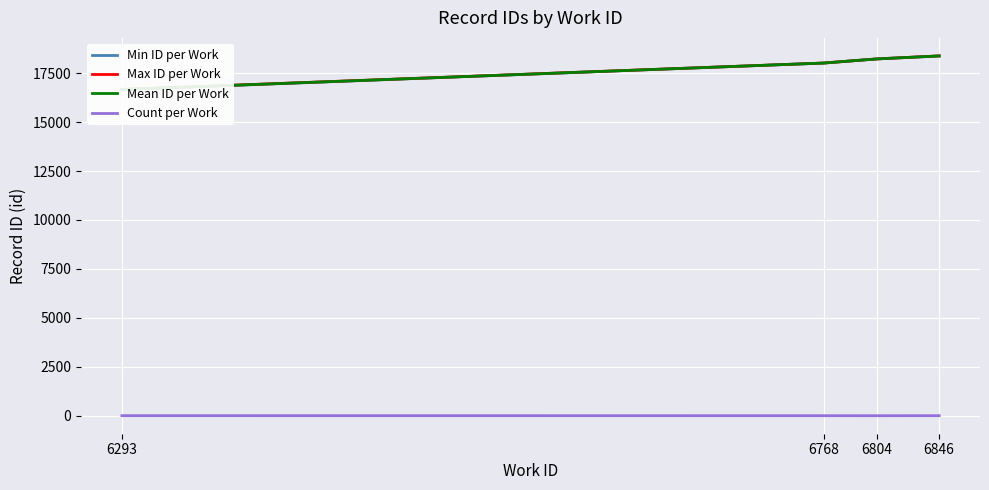

What are all the series names shown in the legend?

Min ID per Work, Max ID per Work, Mean ID per Work, Count per Work